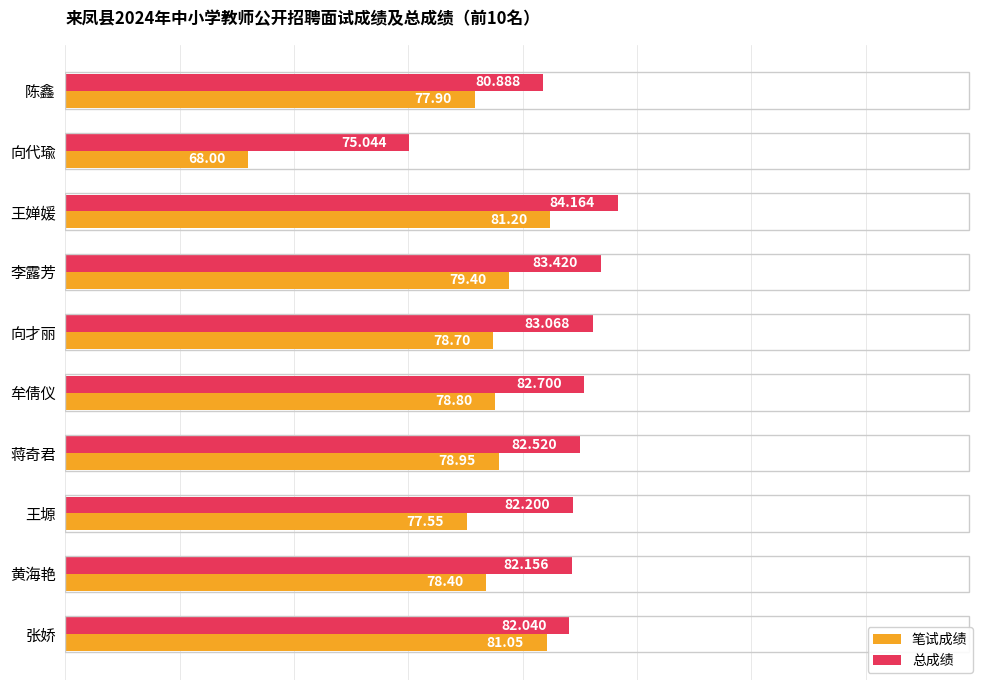

At which label does 笔试成绩 reach its minimum?

向代瑜